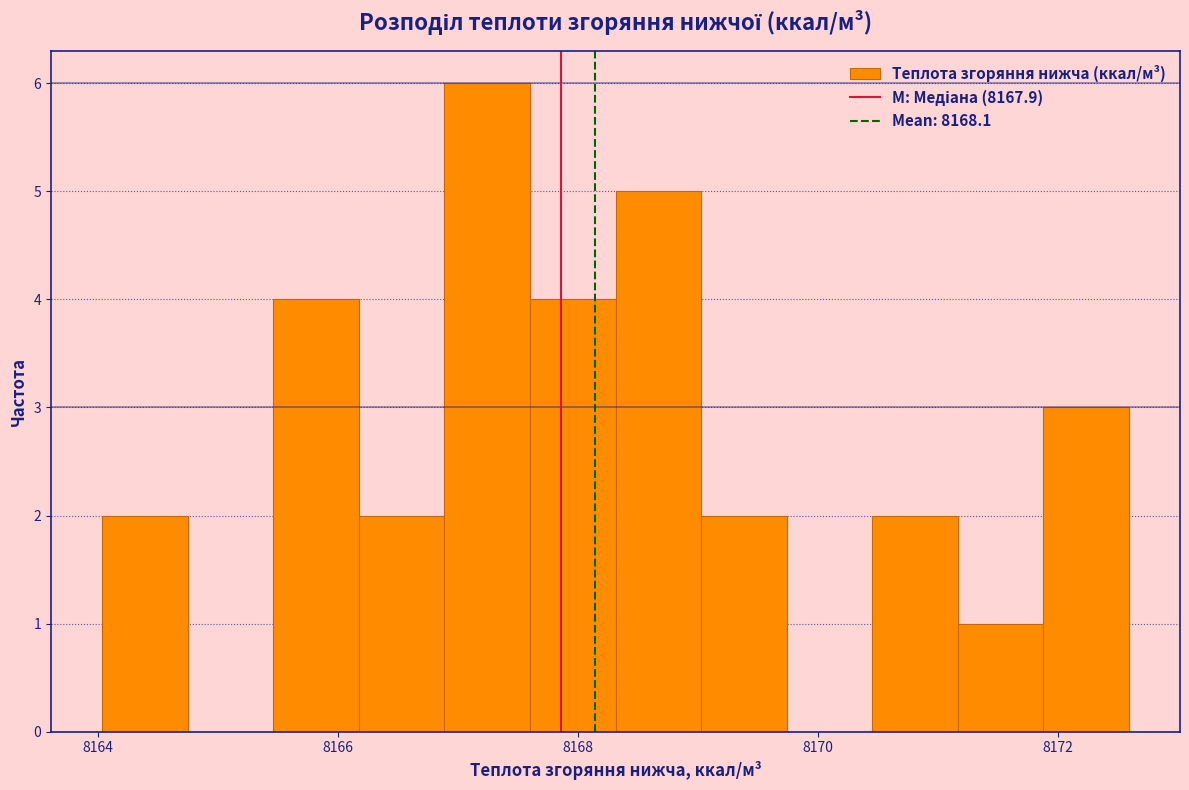

Around what value on the x-axis is the tallest bar? Give the approximate position of its centre, as read against the axis.

8167.2